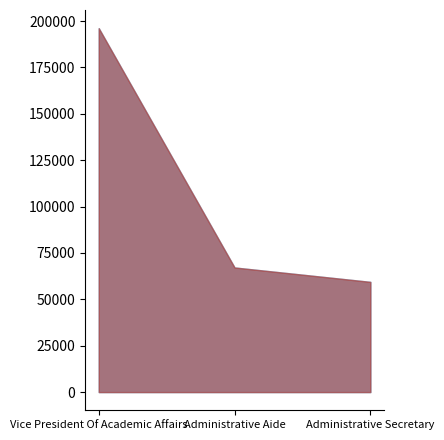

At which label does the data first exceed 67165?

Vice President Of Academic Affairs